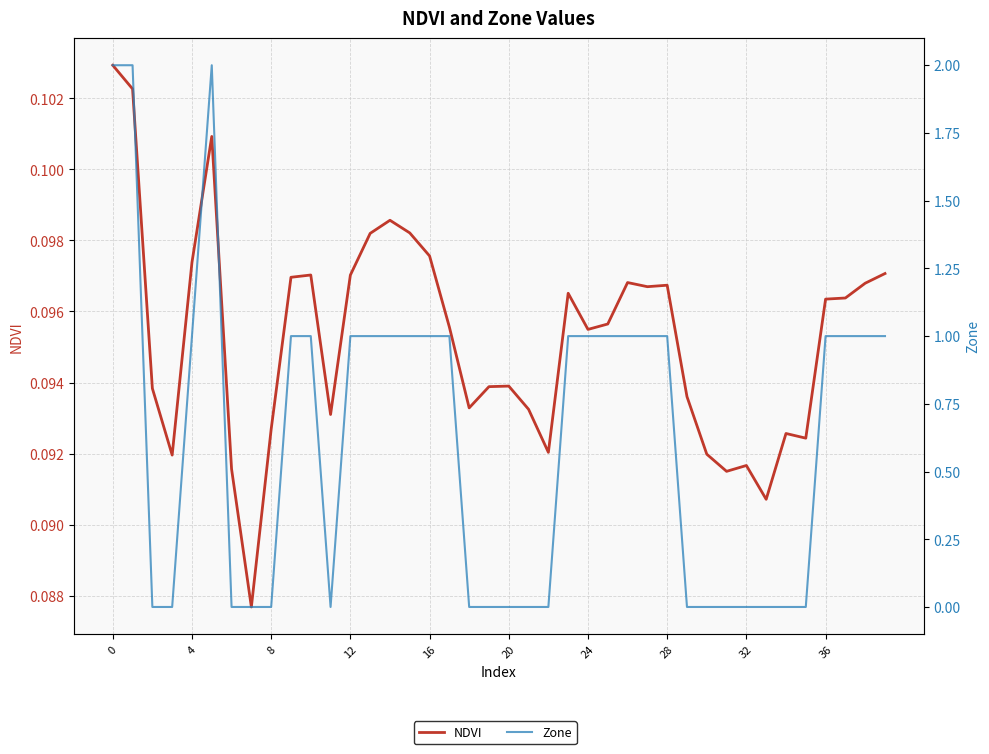

How many values in Zone are above zero?

22